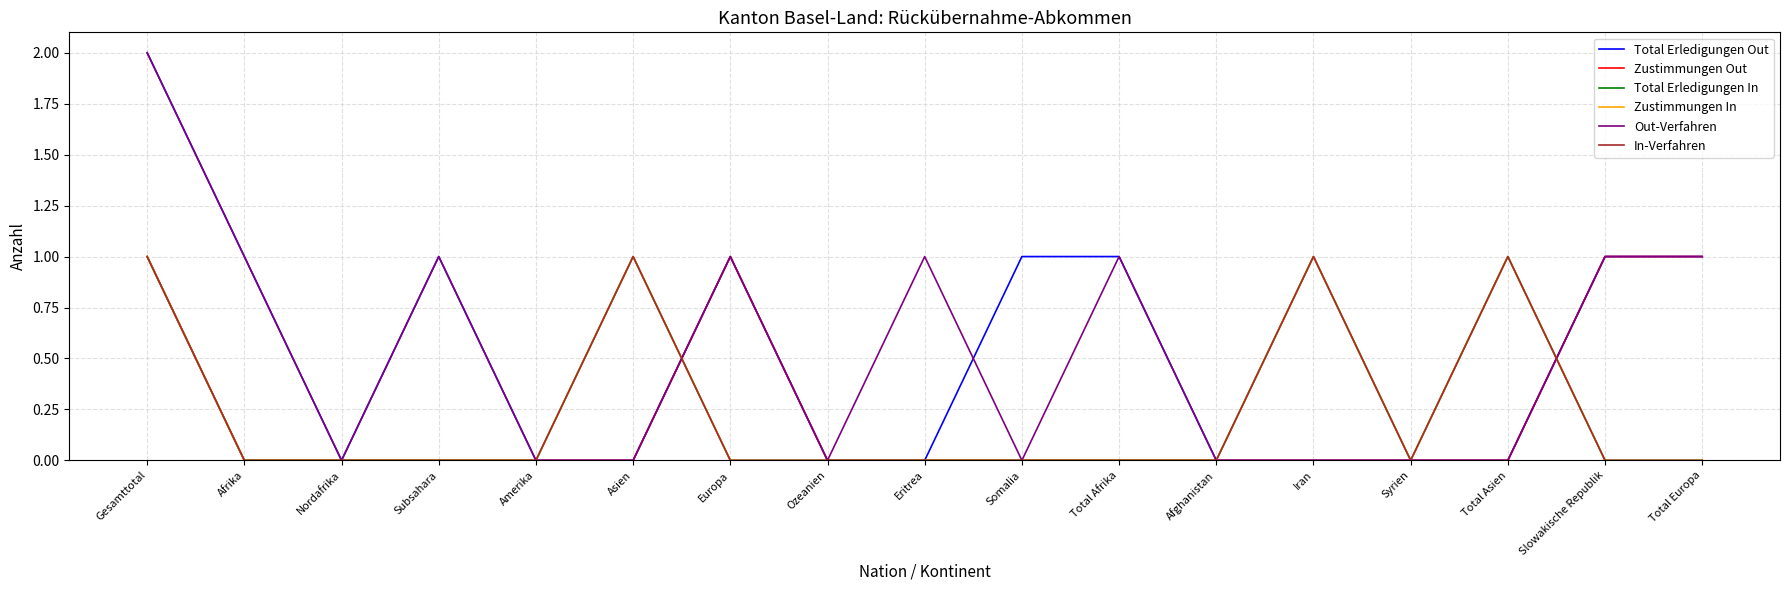

Is this an area chart (filled region under the line)?

No